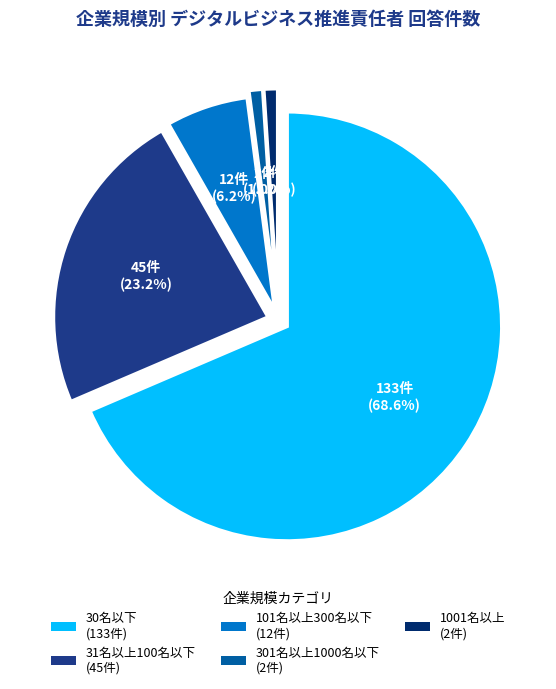

Is 30名以下 the majority of the pie?

Yes